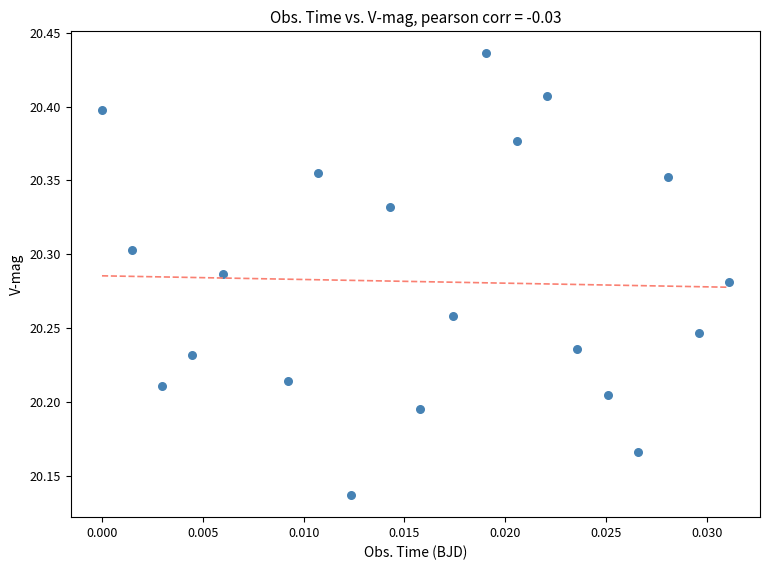

What is the range of Y values (max minus min)?

0.3